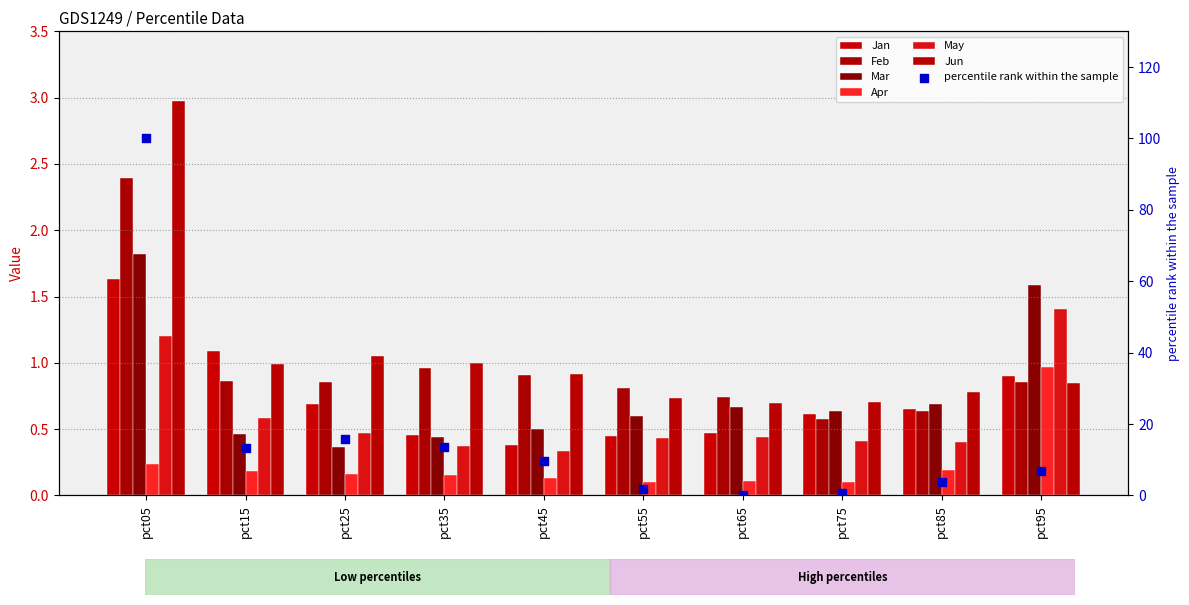

What are all the series names shown in the legend?

Jan, Feb, Mar, Apr, May, Jun